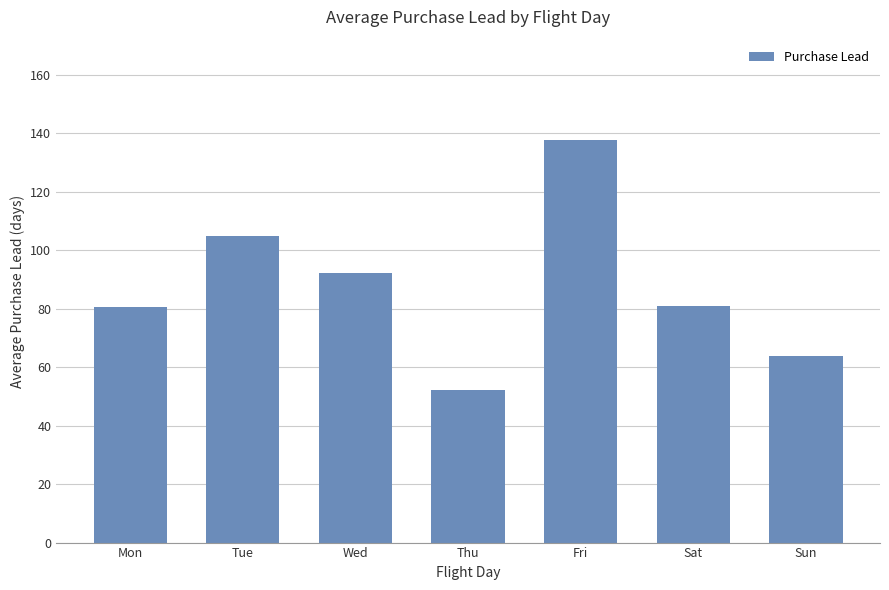

What is the greatest value displayed?

137.7